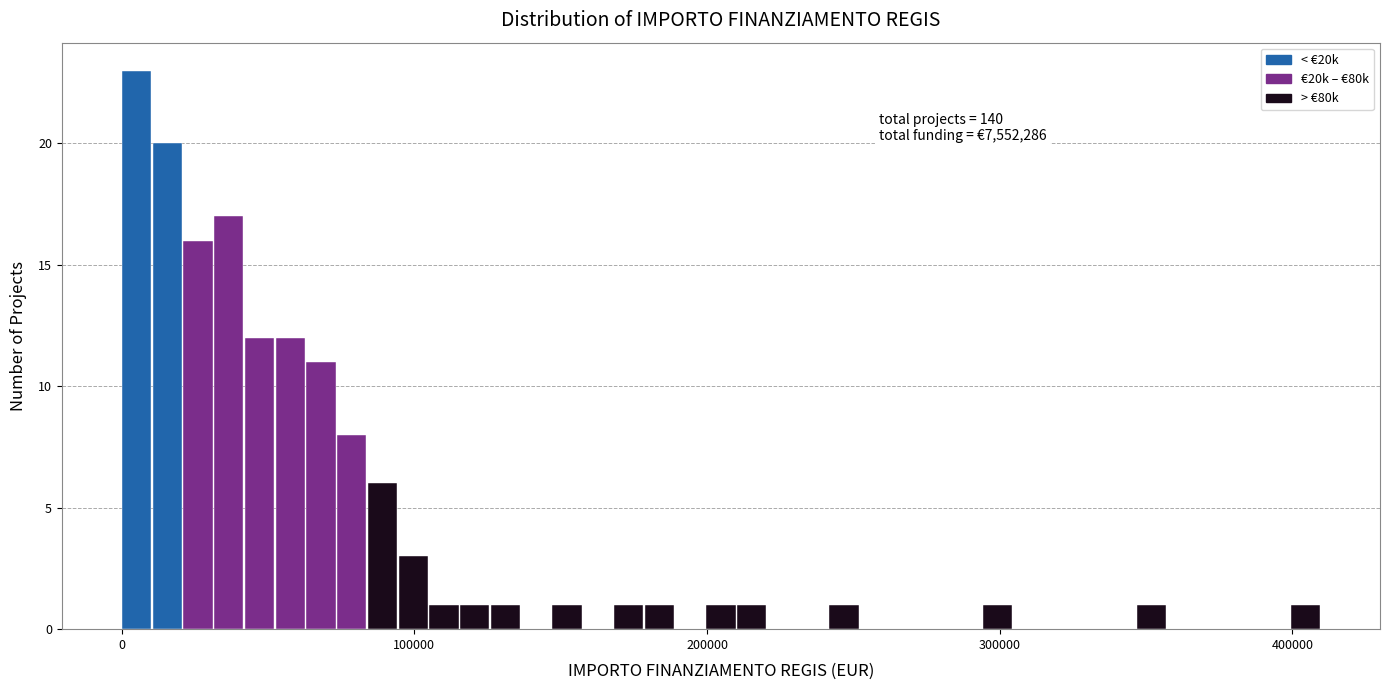

Read against the x-axis, roughly where is the centre of the tallest bar?

0